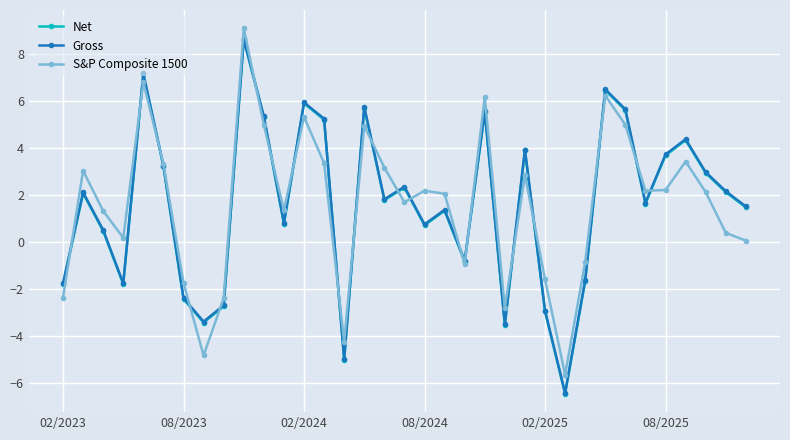

What is the highest value of the Net series?

8.6